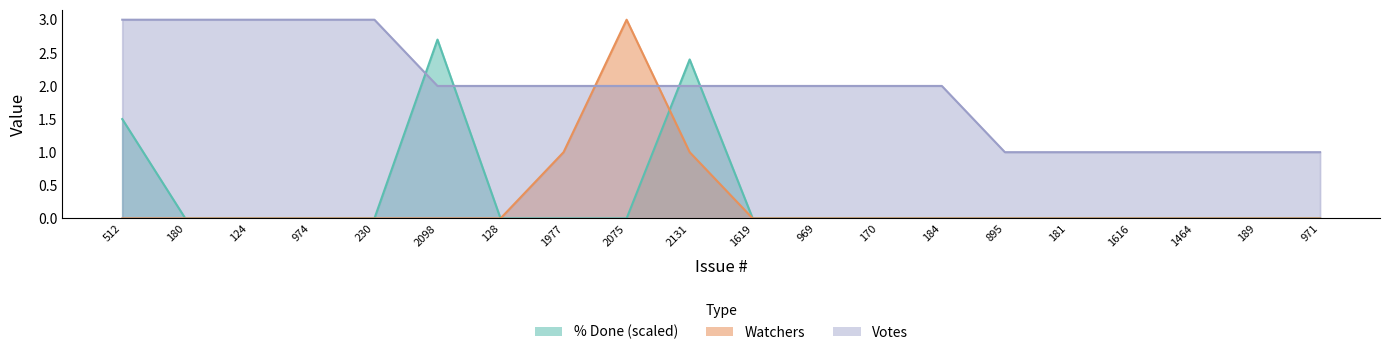

Which label corresponds to the largest value in the chart?

2075